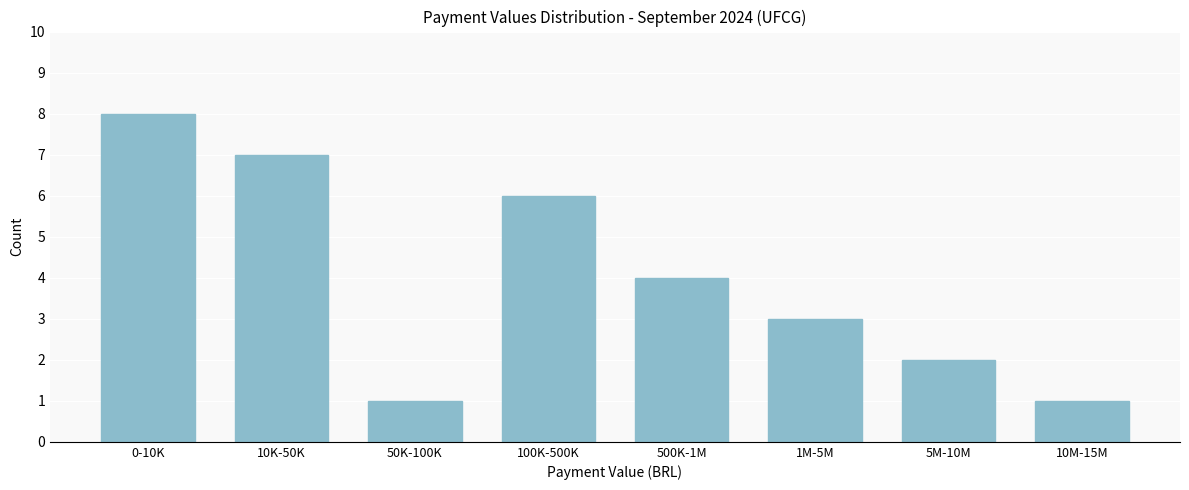

Reading left to right, what are all the values shown in this chart?

0-10K=8	10K-50K=7	50K-100K=1	100K-500K=6	500K-1M=4	1M-5M=3	5M-10M=2	10M-15M=1